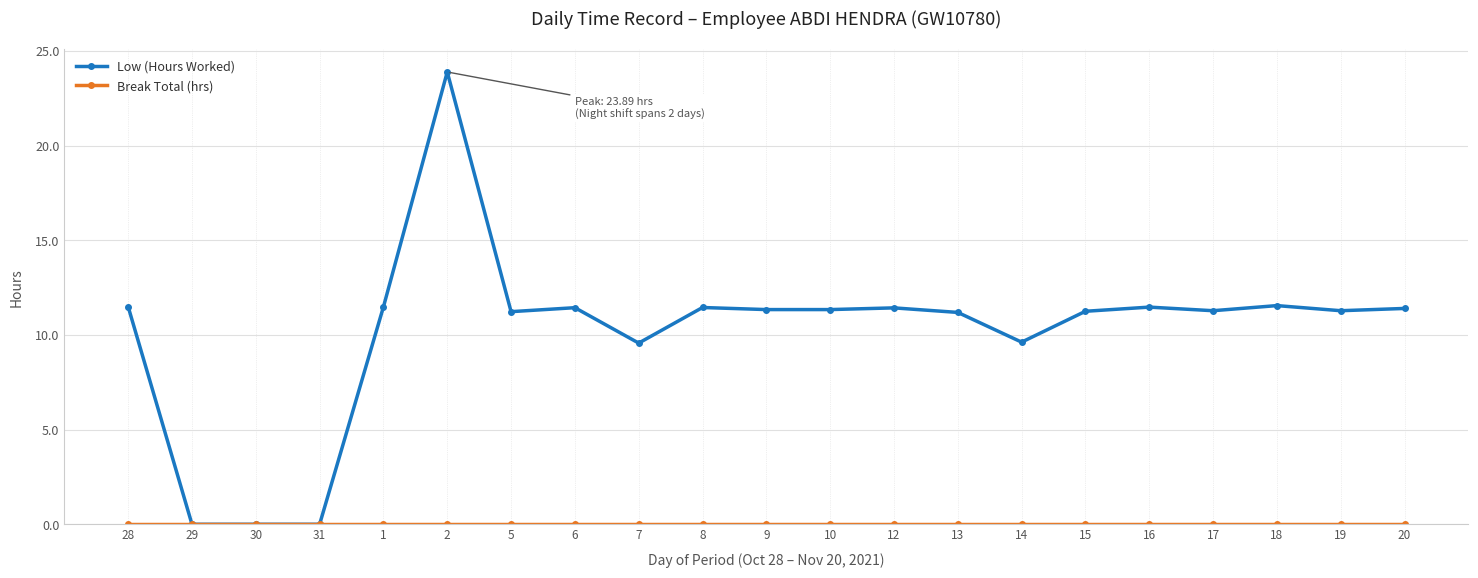

Which series has the widest spread of values?

Low (Hours Worked)